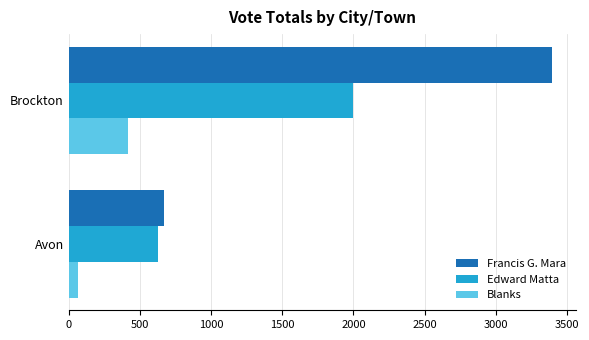

What is the sum of all Francis G. Mara values?

4066